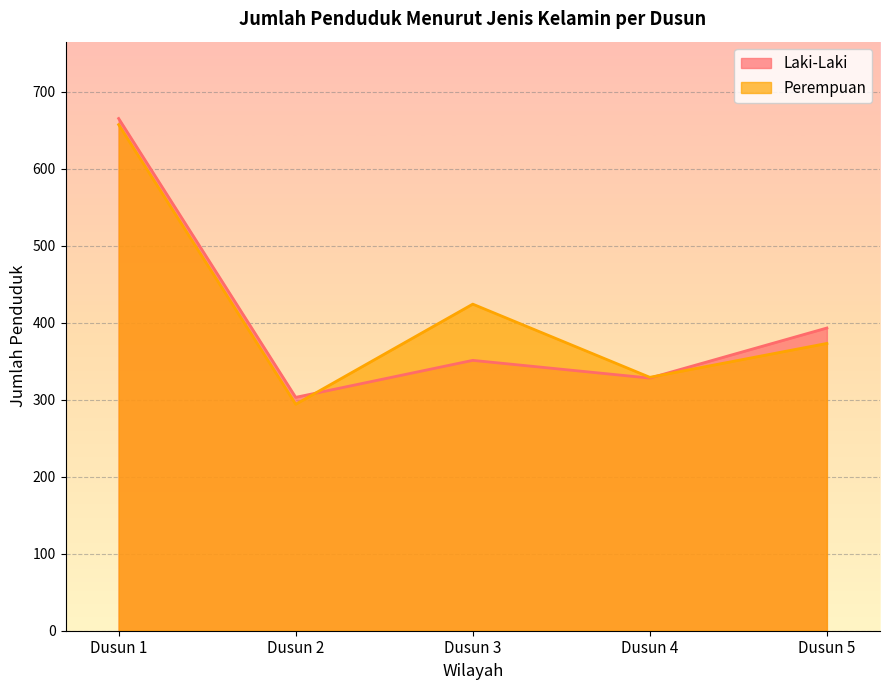

How many data points in Laki-Laki are above 351?

2